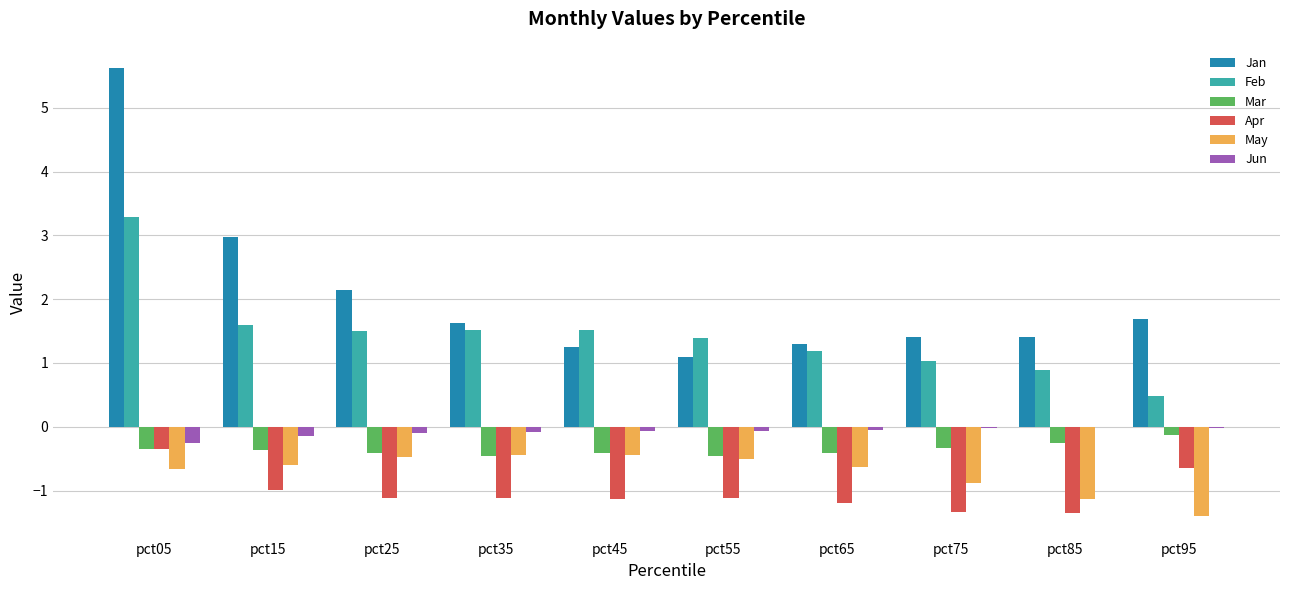

What is the sum of all Feb values?

14.4